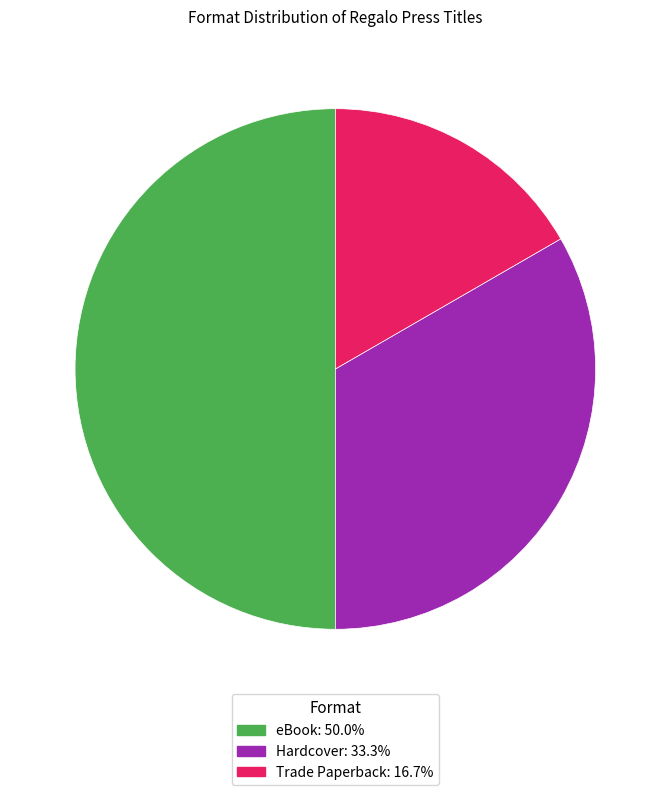

Count the number of slices in the pie.

3